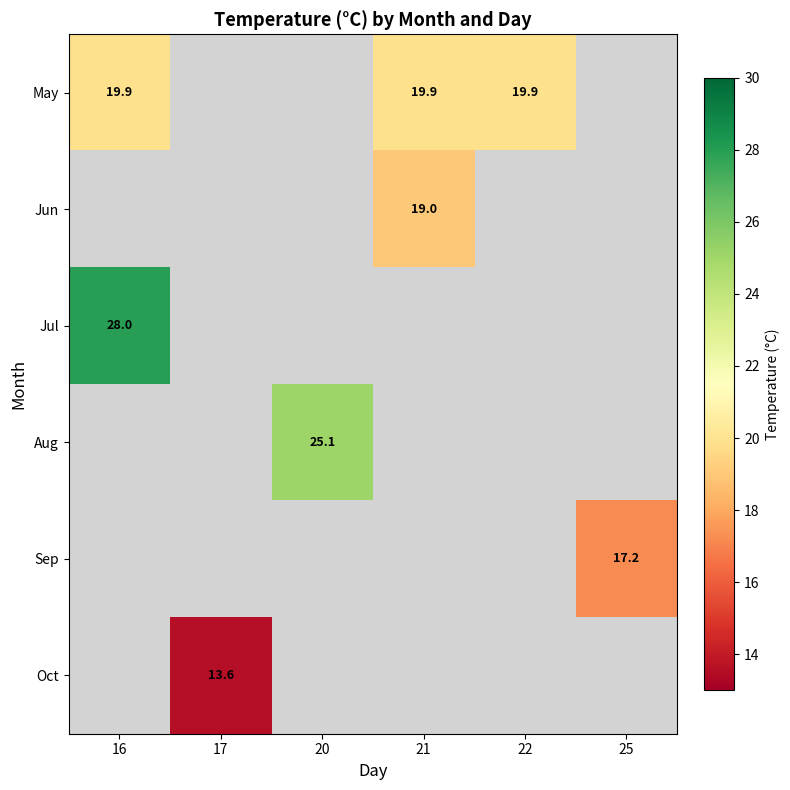

True or false: May has a value of 6.0 at 16.

False